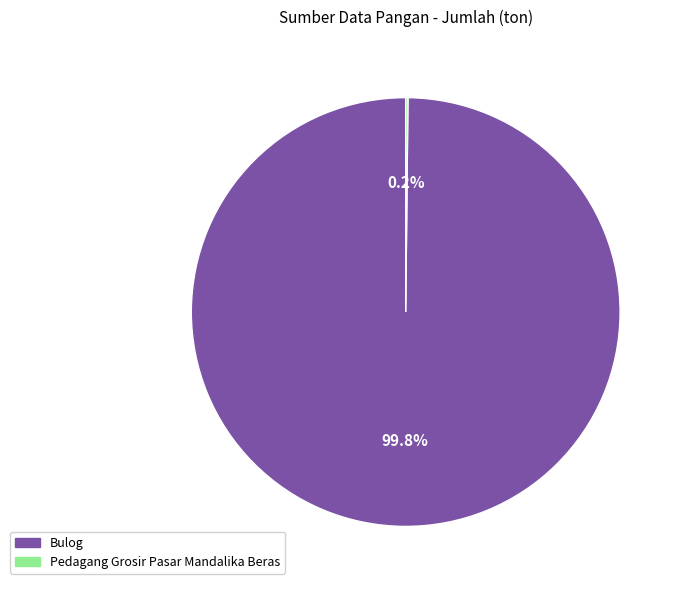

What is the largest slice in the pie chart?

Bulog